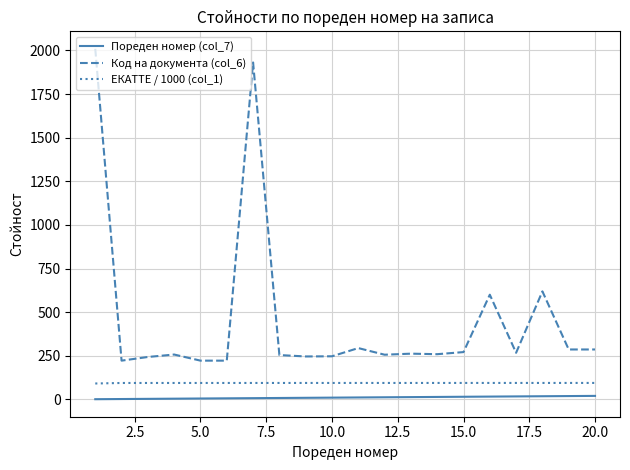

True or false: Код на документа (col_6) and Пореден номер (col_7) intersect in this chart.

False